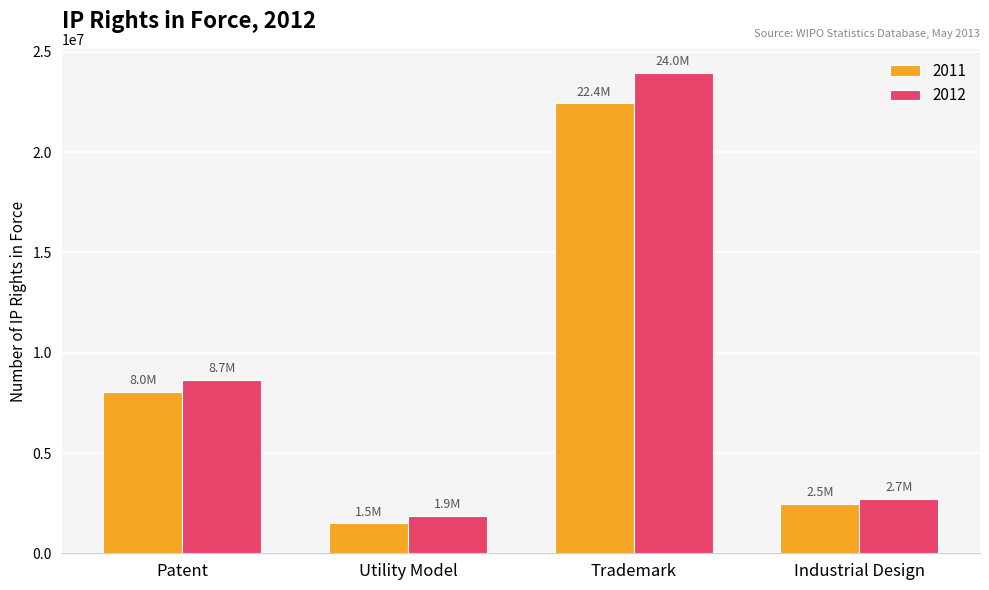

Reading left to right, extract all data points from this chart.

2011: Patent=8030000	Utility Model=1485173	Trademark=22428923	Industrial Design=2464735
2012: Patent=8660000	Utility Model=1866634	Trademark=23956603	Industrial Design=2709298